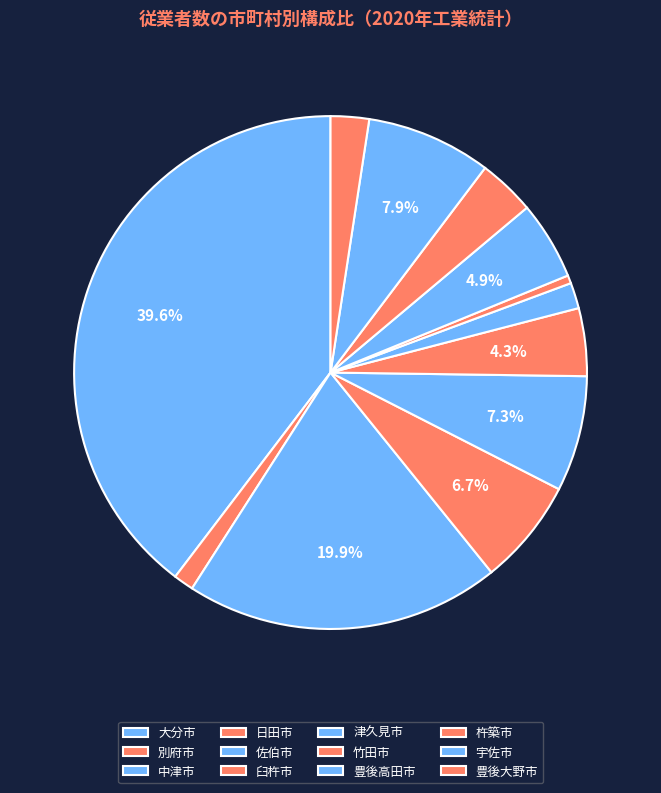

How much of the chart is everything except 豊後高田市?

95.1%